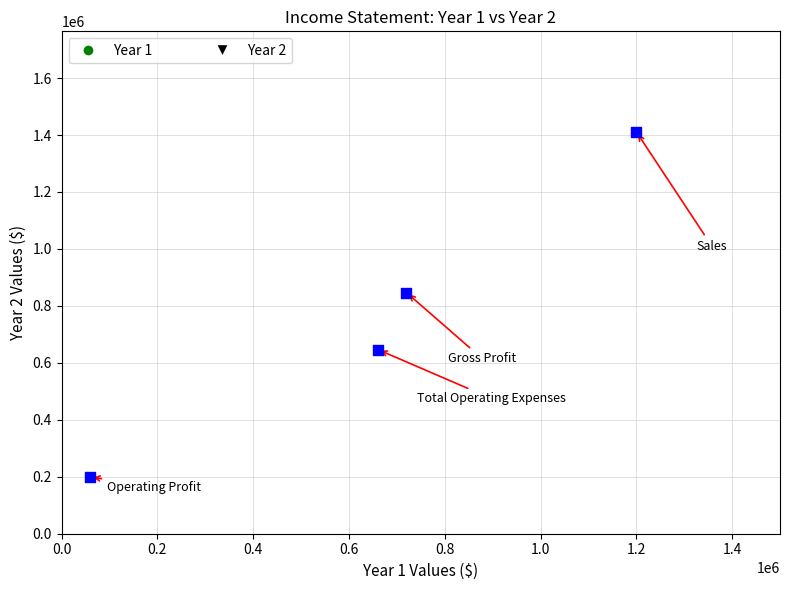

What is the average X value?

660000